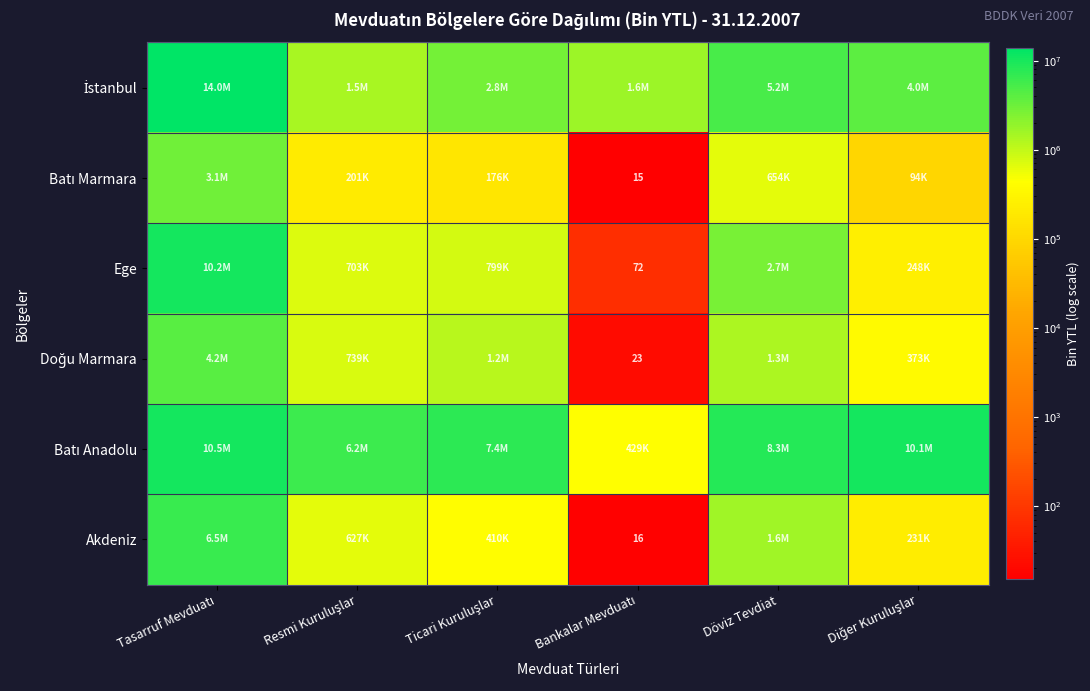

The value of Ege at Döviz Tevdiat is 2684080.9. True or false?

True